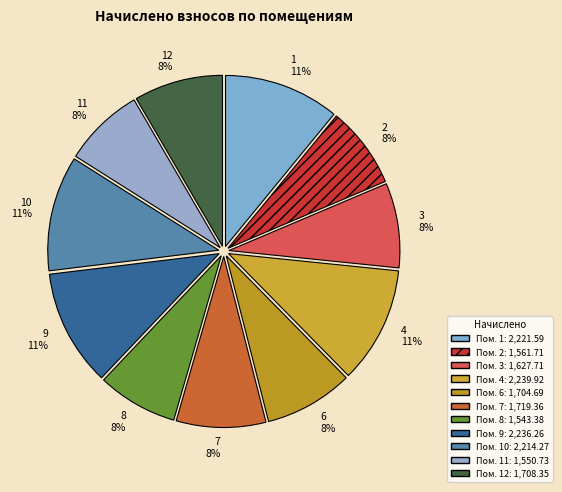

The 3 slice represents 1% of the pie. True or false?

False